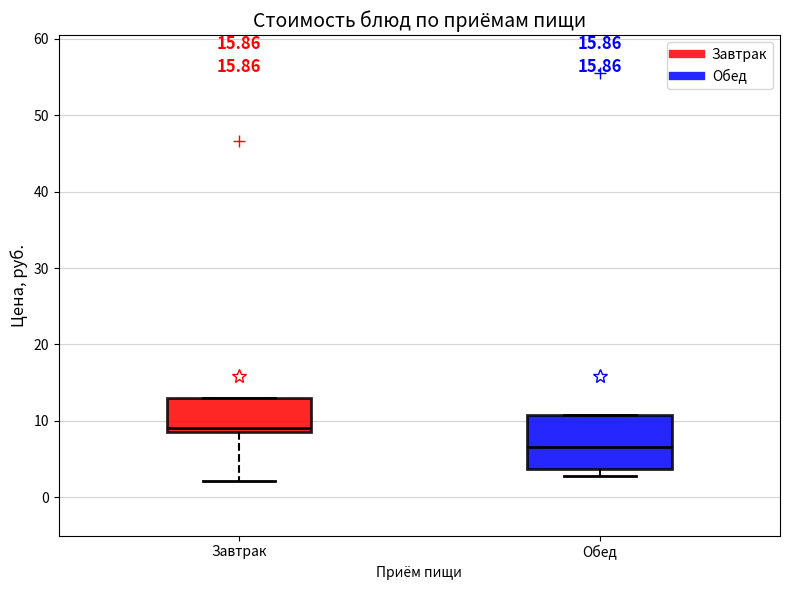

Which box has the lowest median line?

Обед